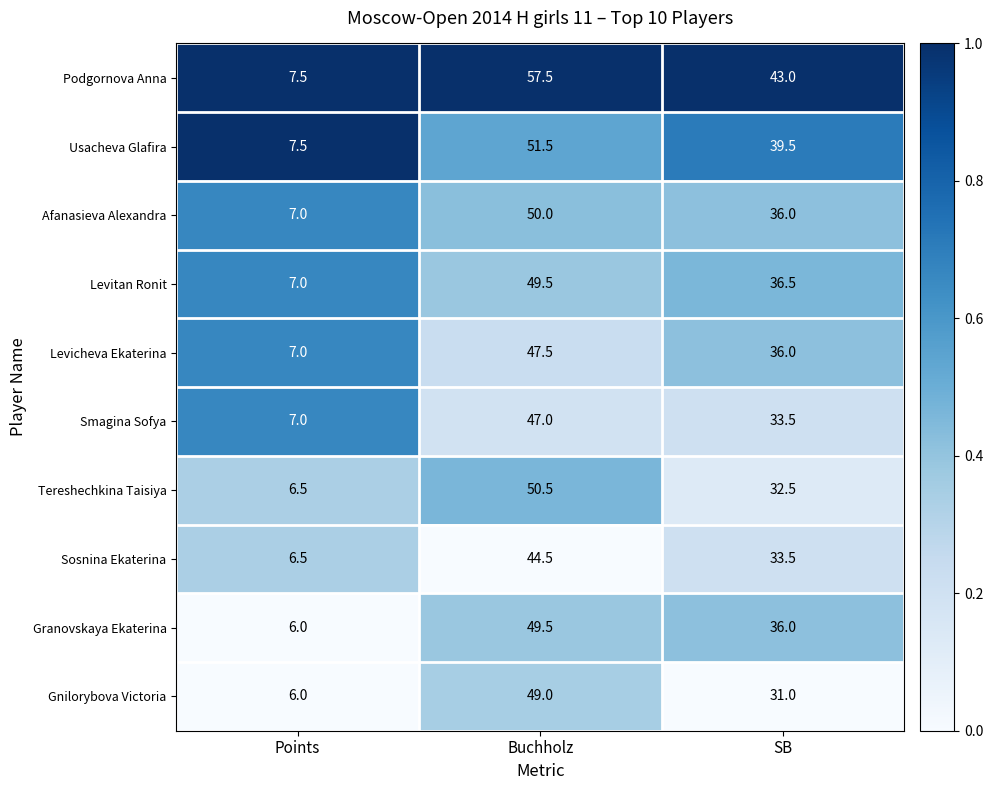

Which series has the widest spread of values?

Podgornova Anna